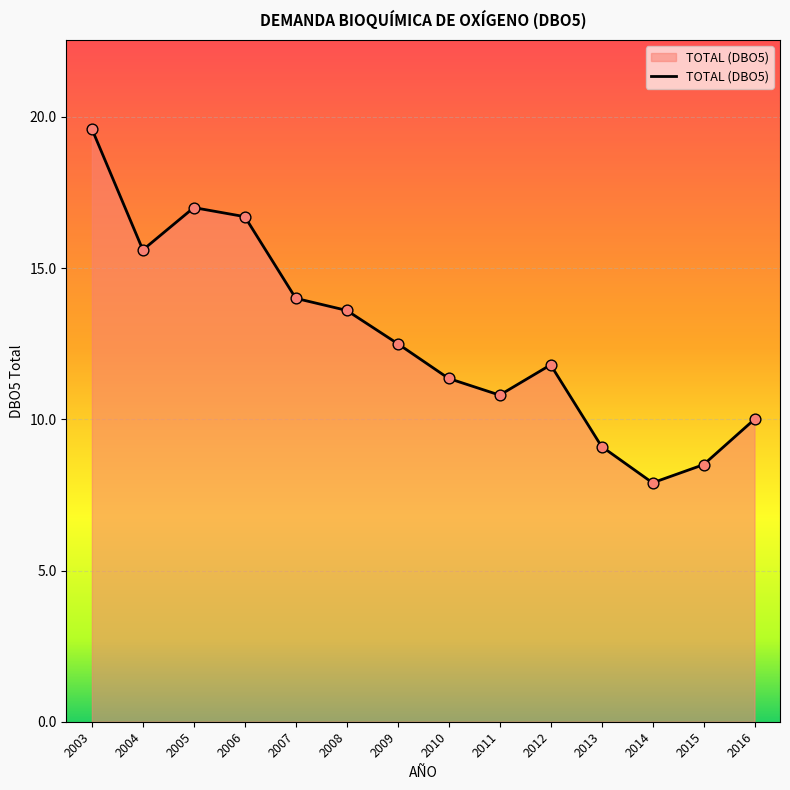

Approximately how many times larger is the value at 2013 compared to 2005?

0.5